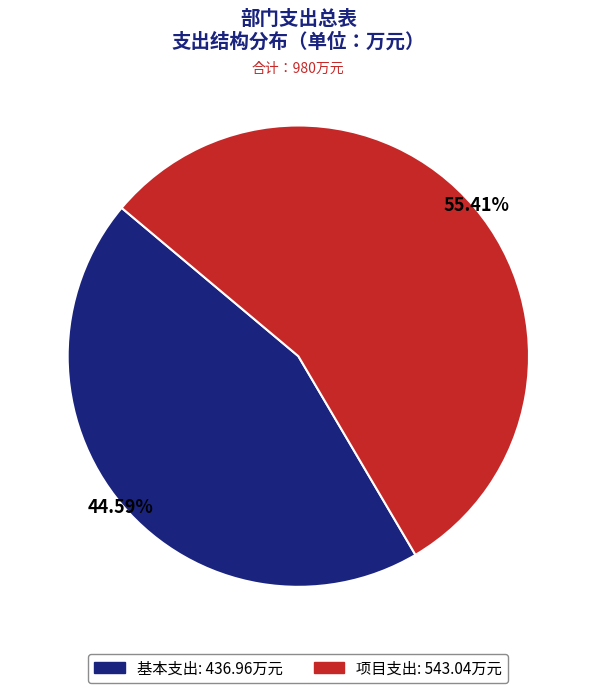

What is the smallest slice in the pie chart?

基本支出